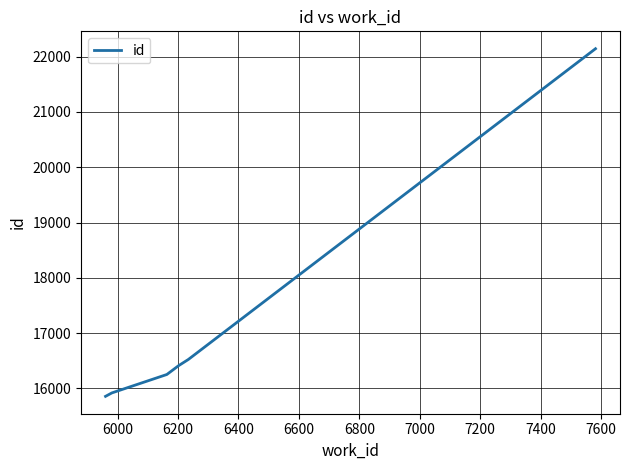

How many distinct data groups are displayed?

1